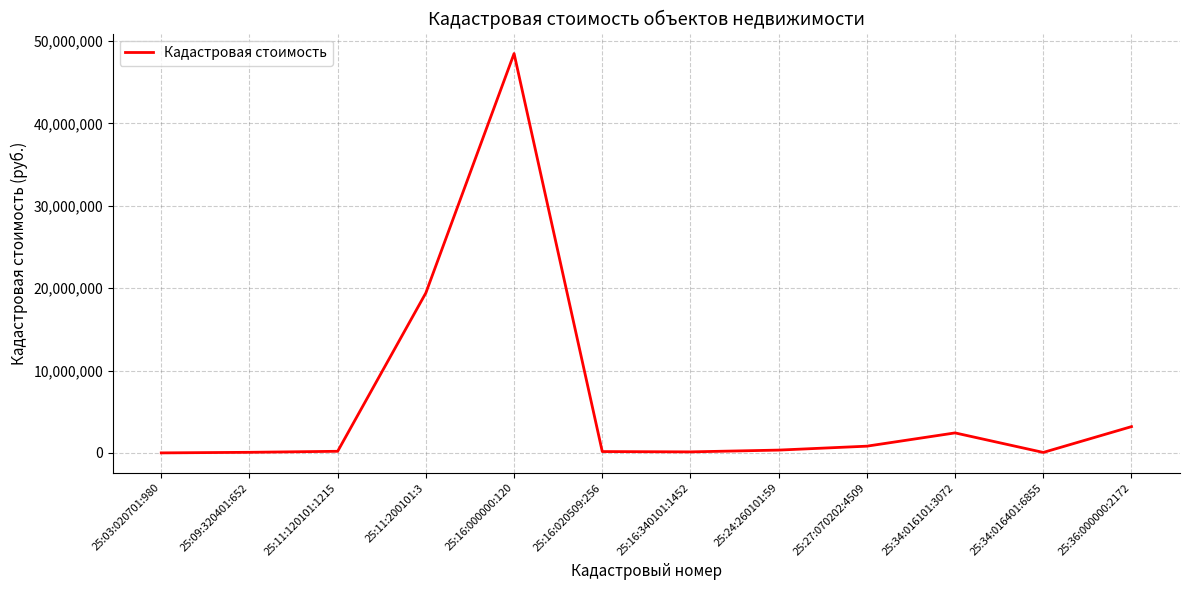

The chart shows a value of 72292.3 at 25:09:320401:652. True or false?

True